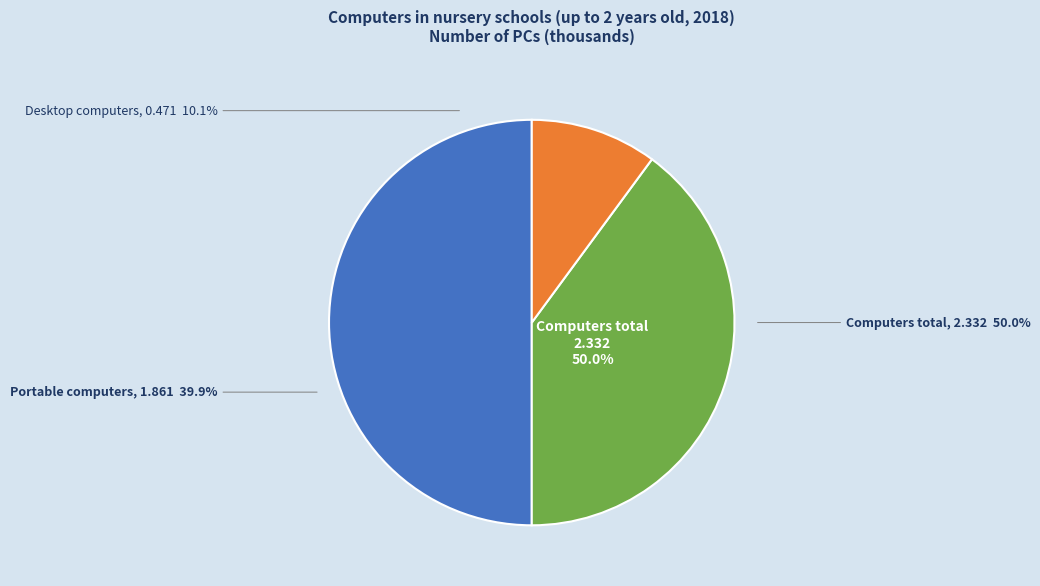

How many segments does this pie chart have?

3